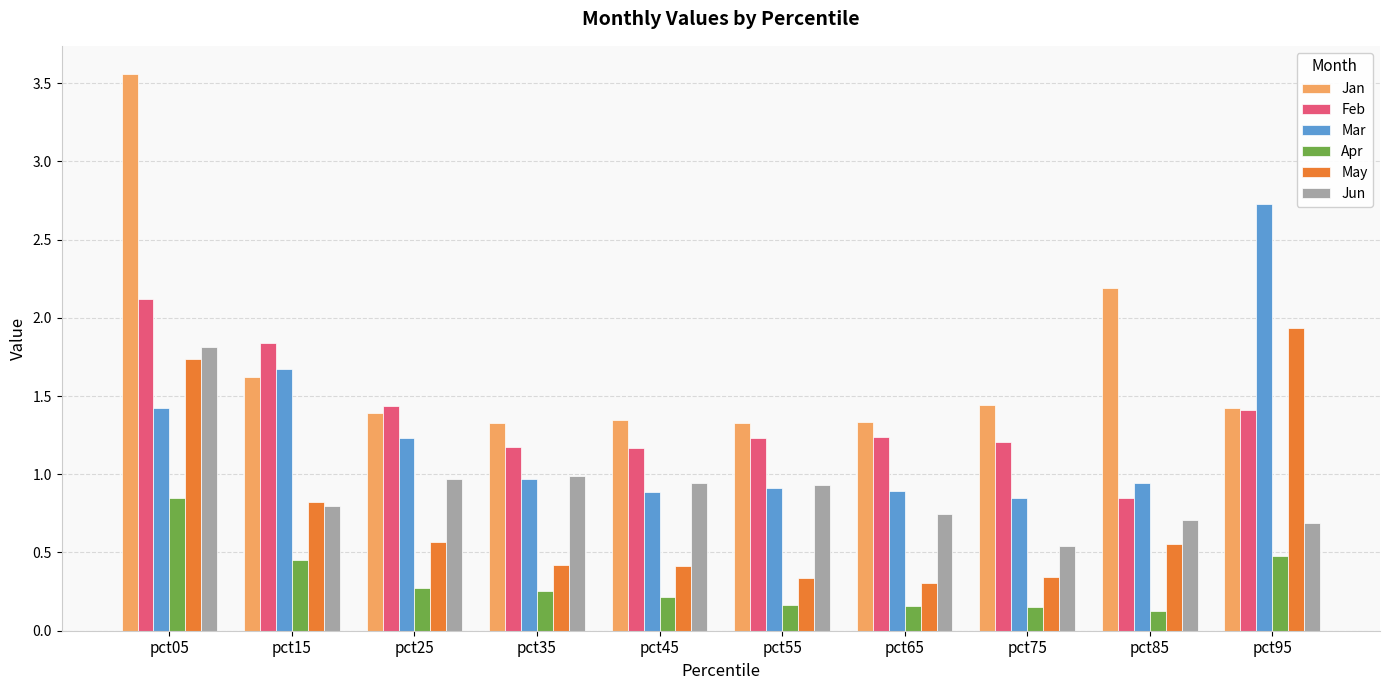

Which category has the highest value in the Mar series?

pct95